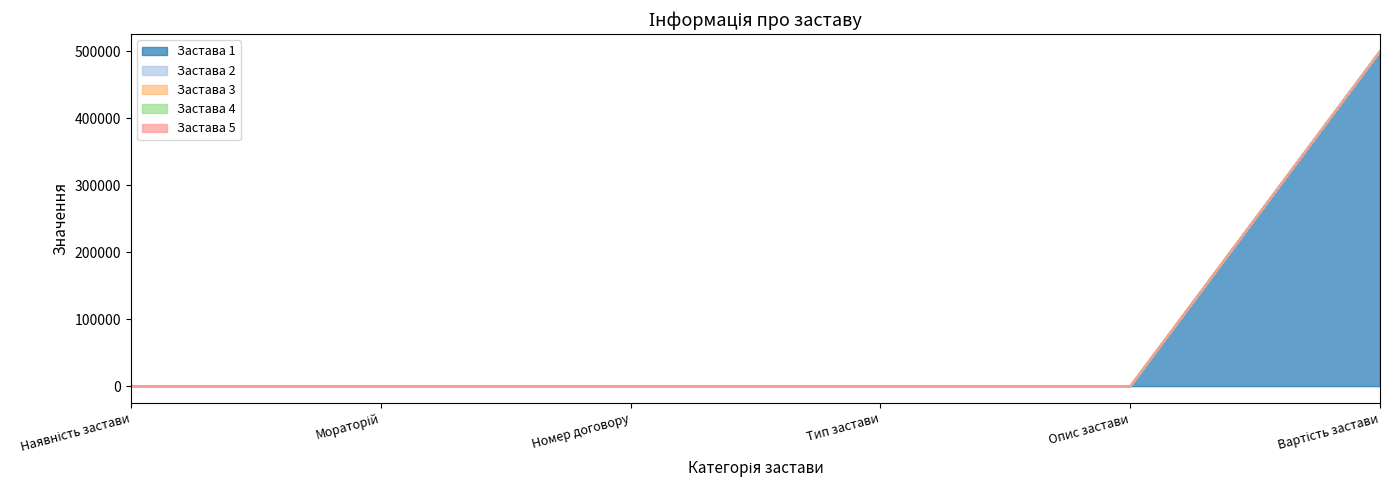

What is the label of the 6th point from the right?

Наявність застави